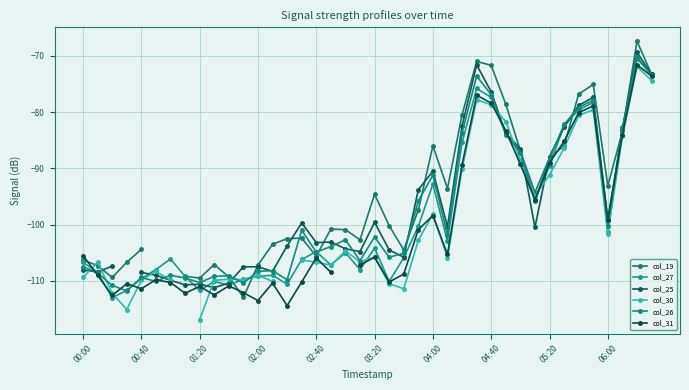

True or false: col_27 has a value of -75.8 at 27.

True